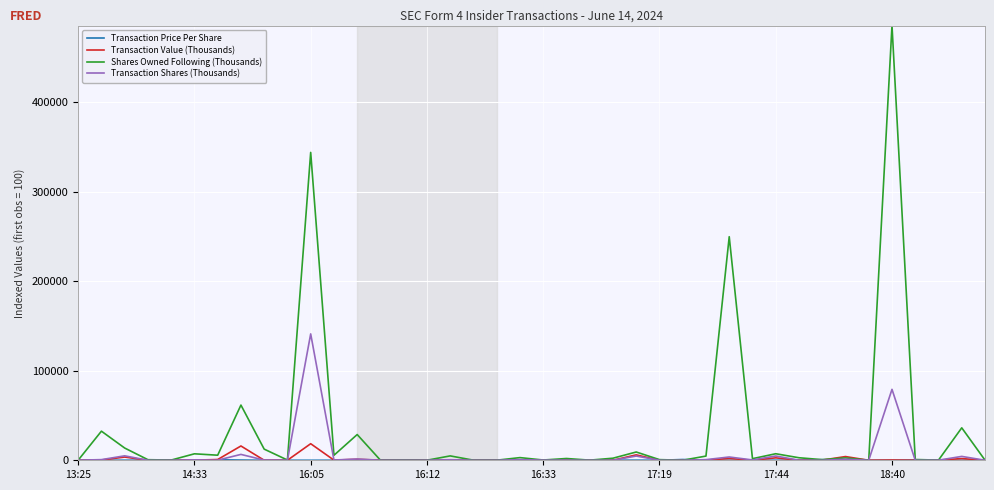

What is the maximum value shown in the chart?

485244.4